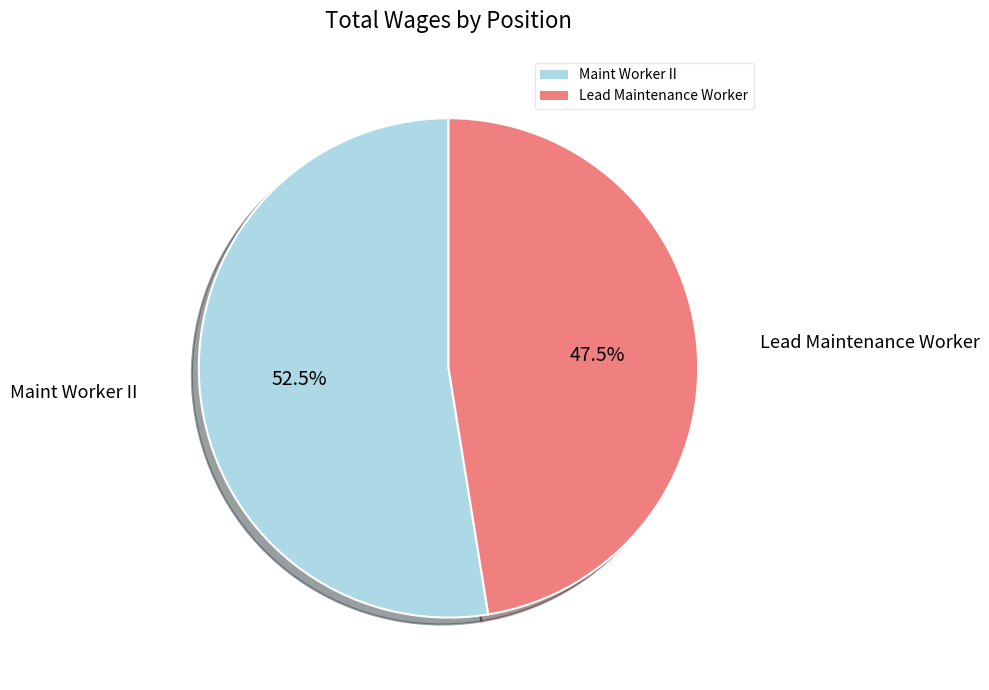

How many segments does this pie chart have?

2